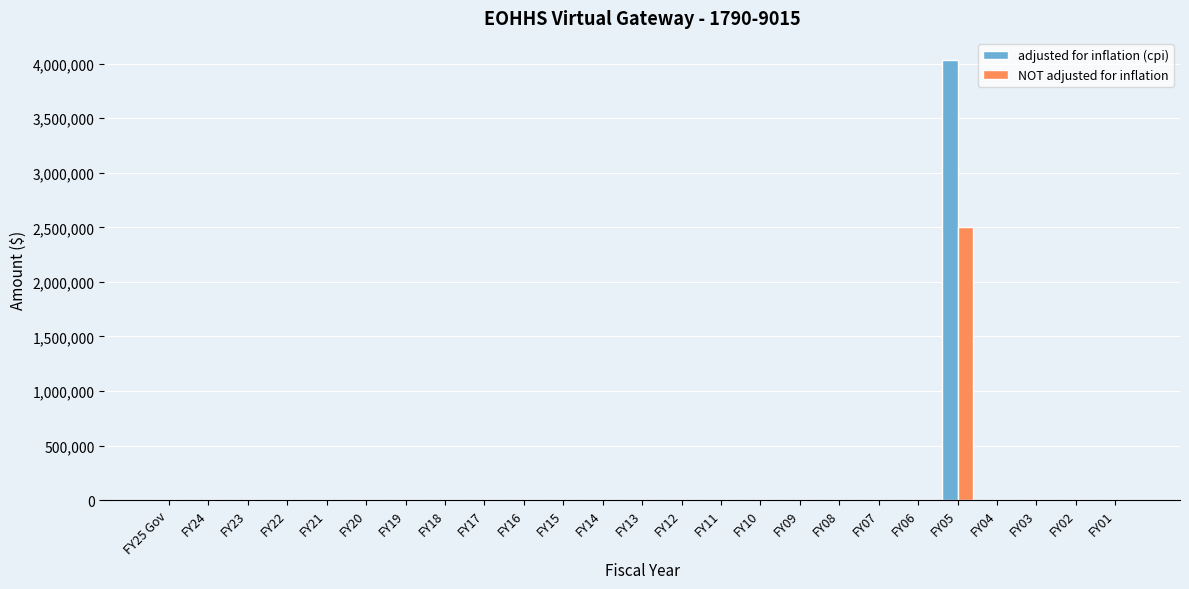

The value of adjusted for inflation (cpi) at FY13 is 0. True or false?

True